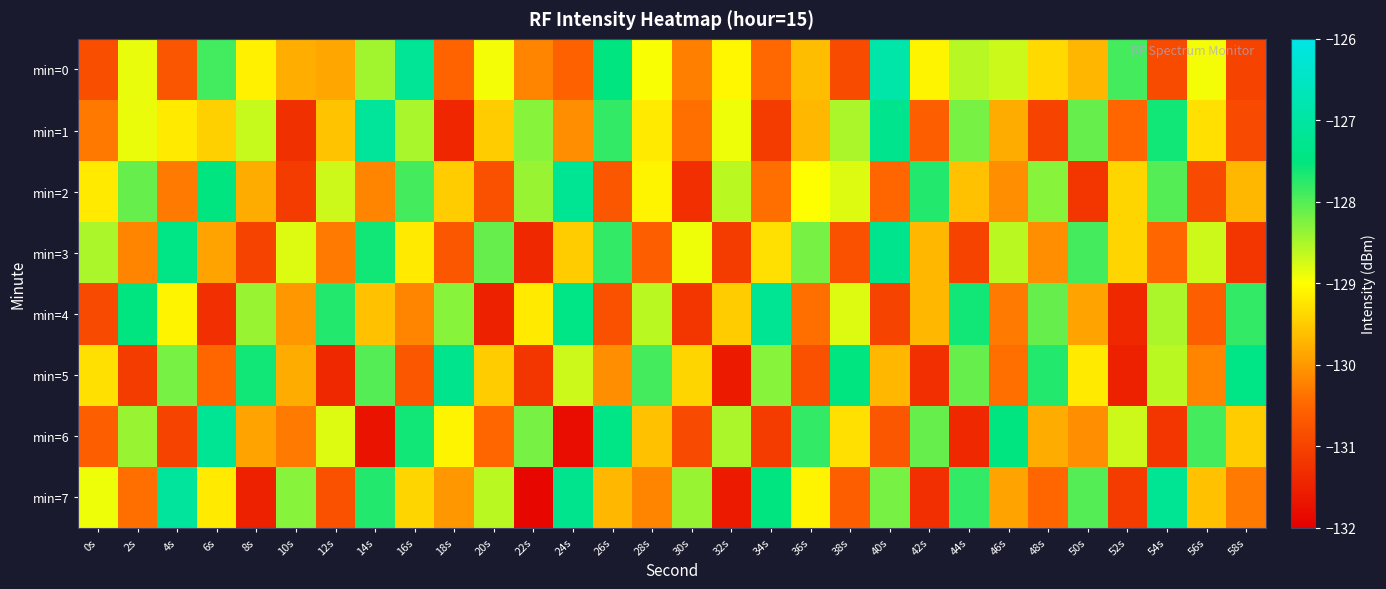

What is the difference between the highest and lowest values at 20s?

3.4